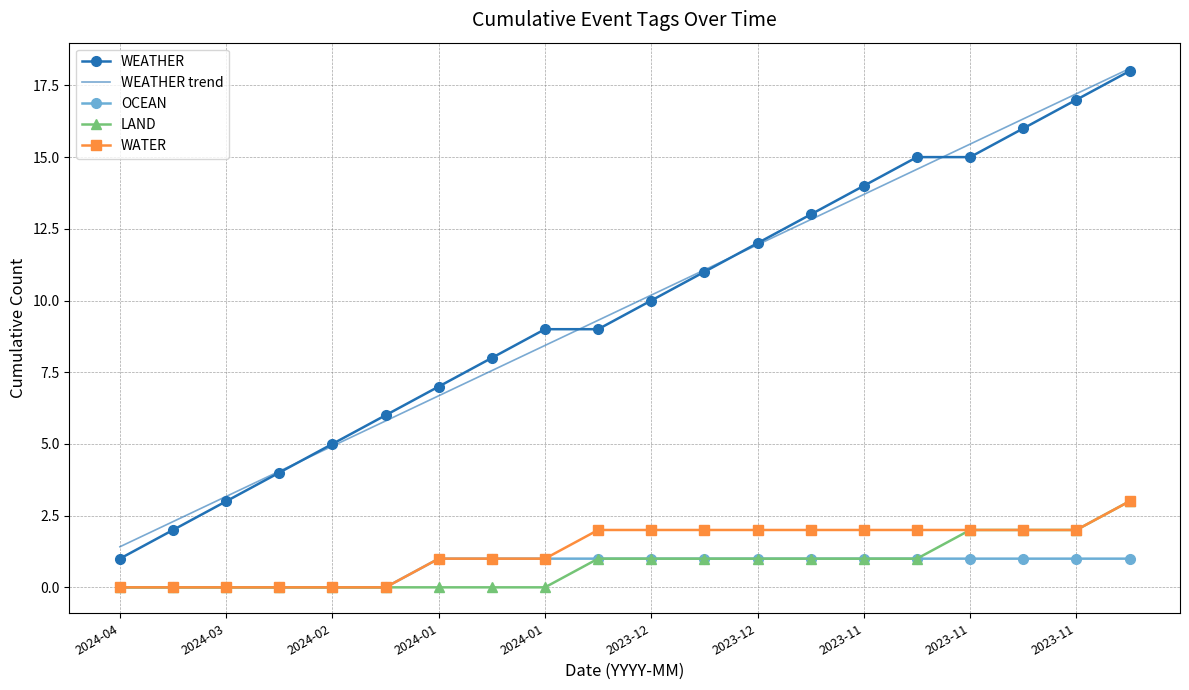

True or false: WEATHER and OCEAN intersect in this chart.

False